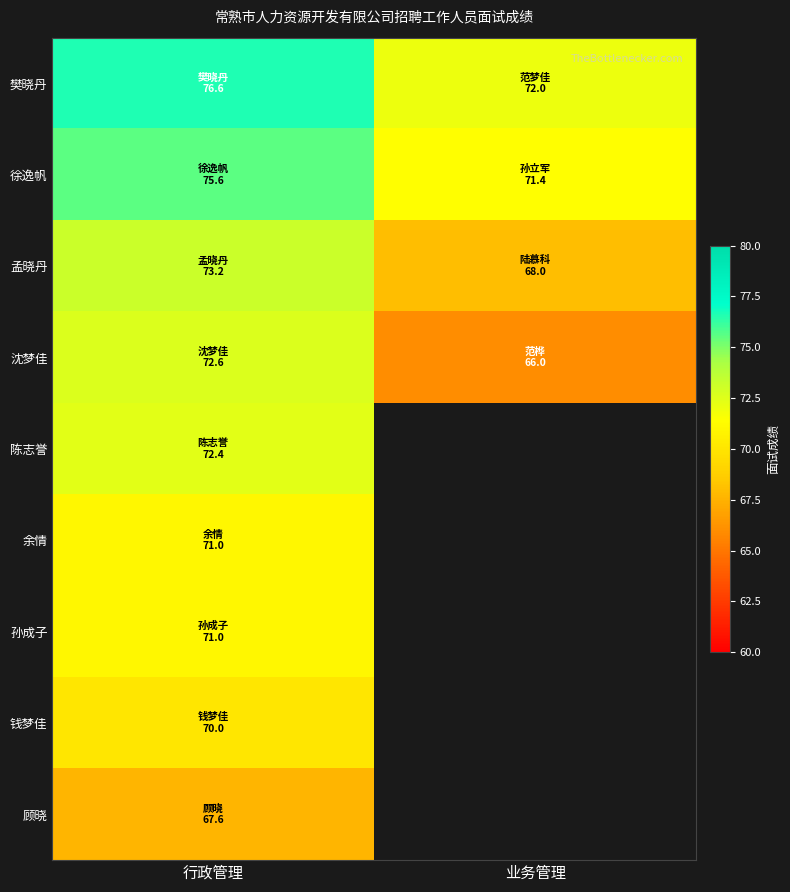

How many distinct data groups are displayed?

9